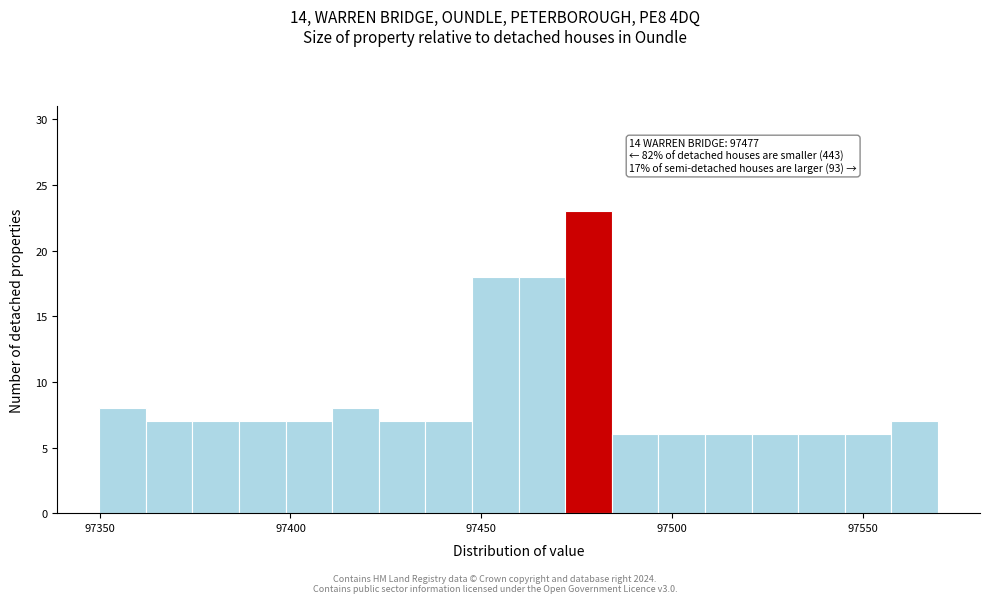

Around what value on the x-axis is the tallest bar? Give the approximate position of its centre, as read against the axis.

97480